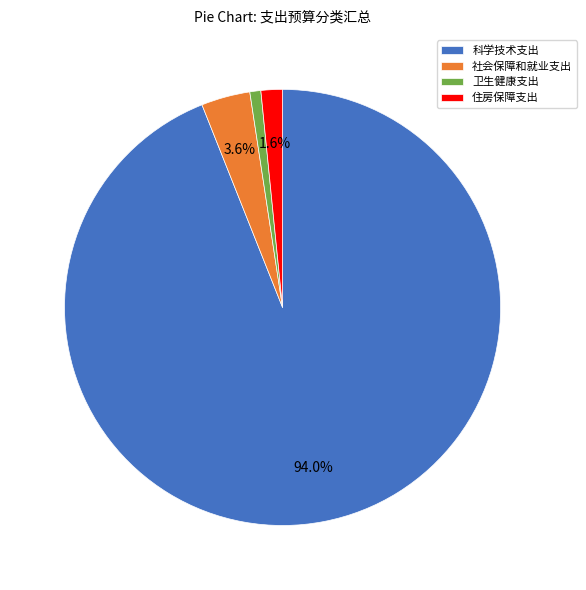

Is the sum of 卫生健康支出 and 住房保障支出 greater than half?

No